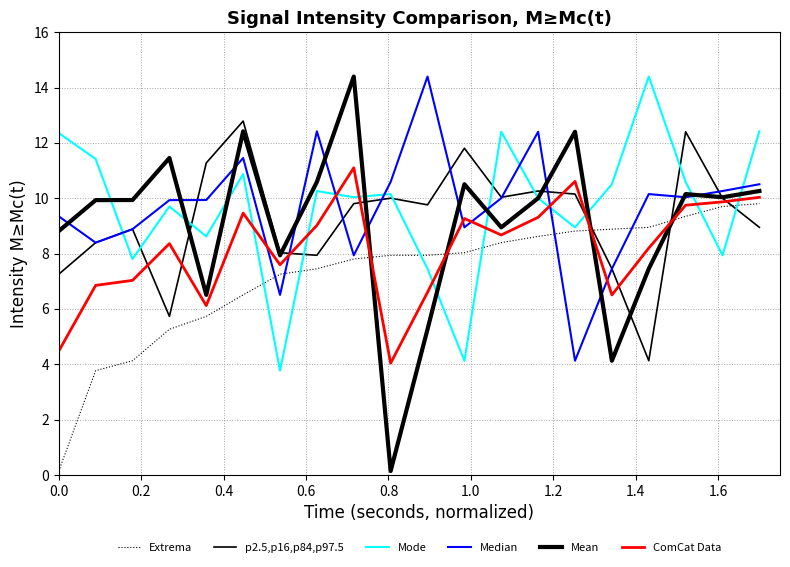

Does the chart display data point markers on the line(s)?

No